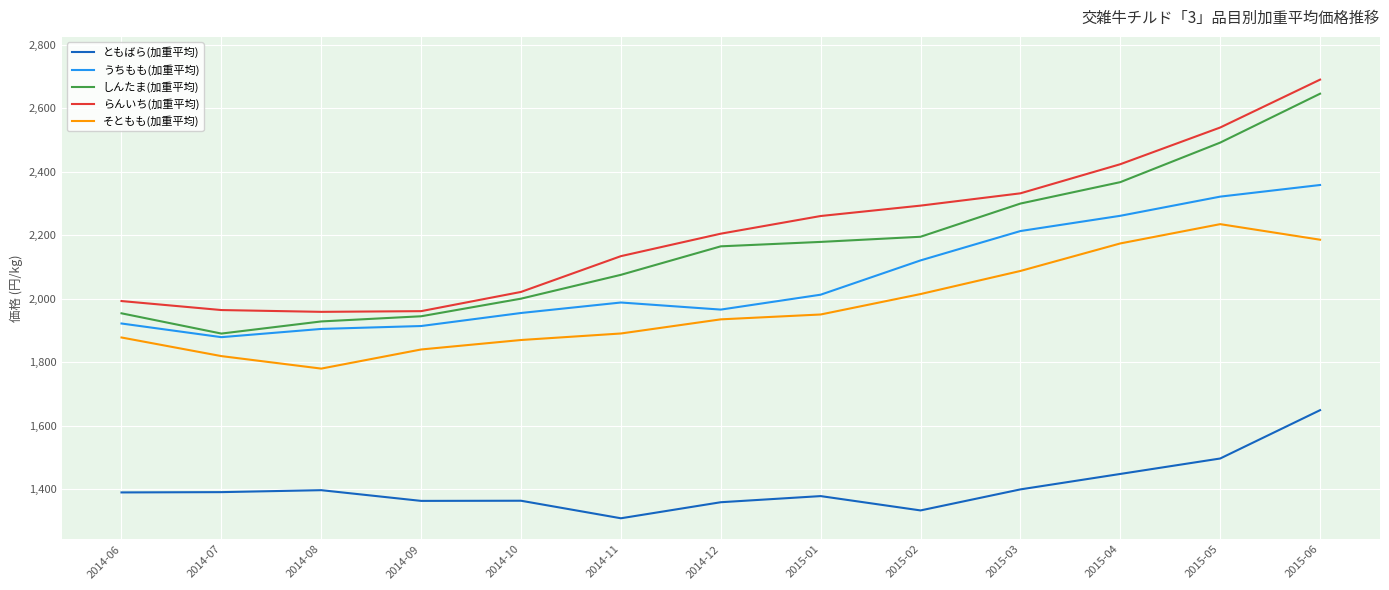

The しんたま(加重平均) series shows 1816.3 at 2015-06. True or false?

False